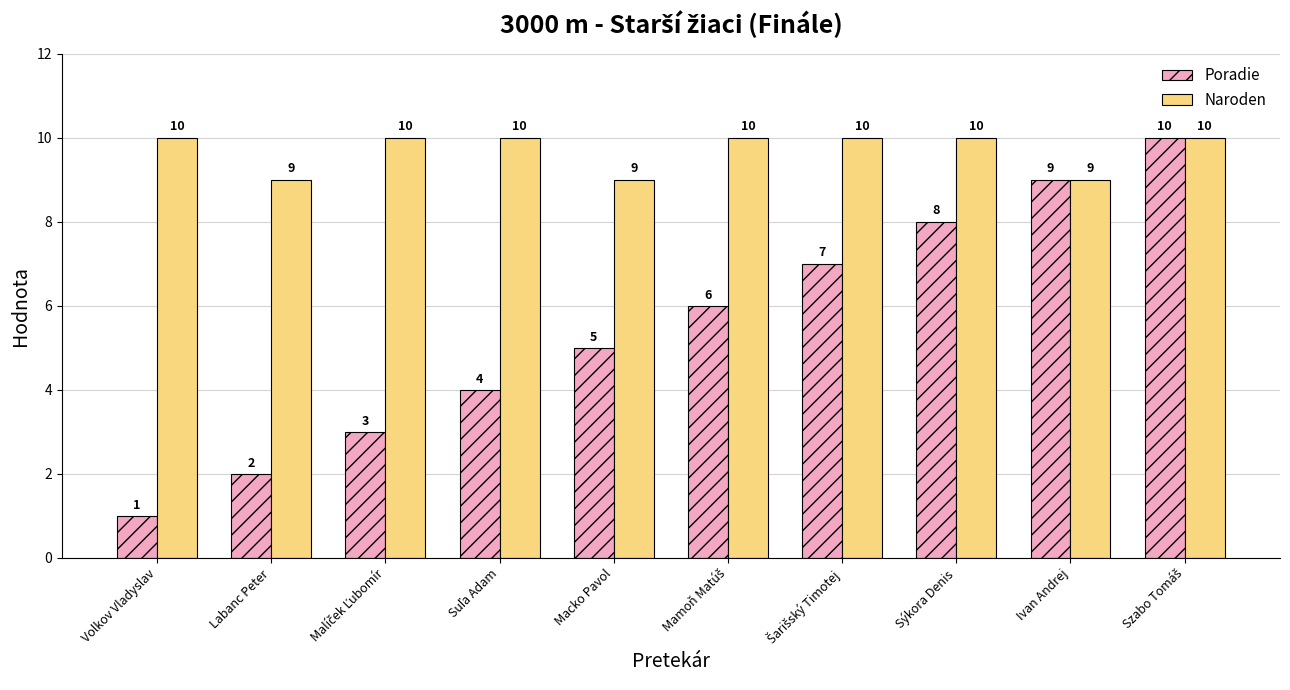

What is the lowest value of the Naroden series?

9